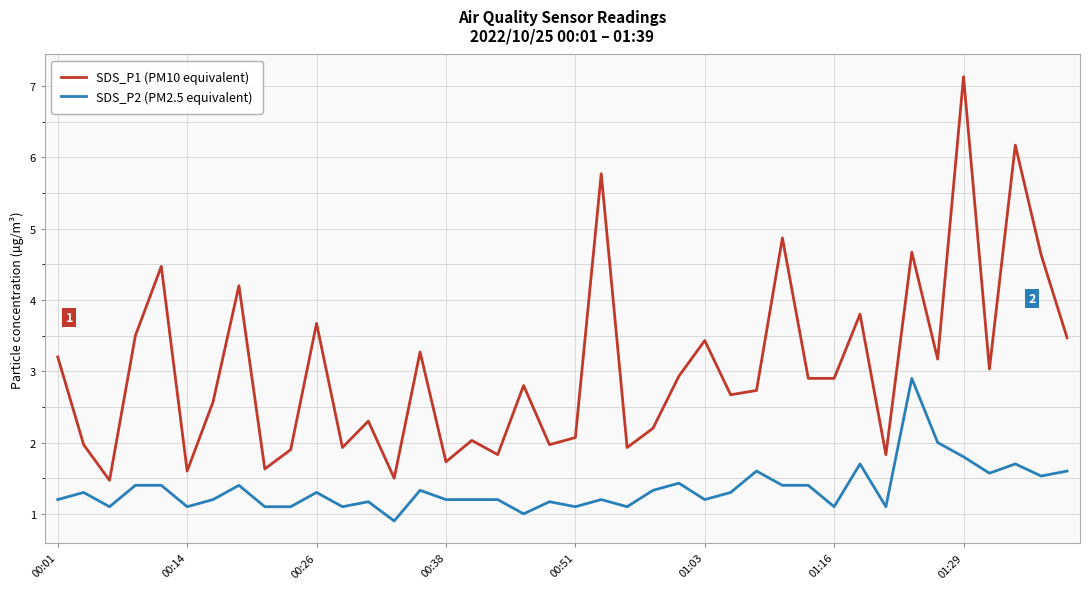

Which series has the largest range (max minus min)?

SDS_P1 (PM10 equivalent)